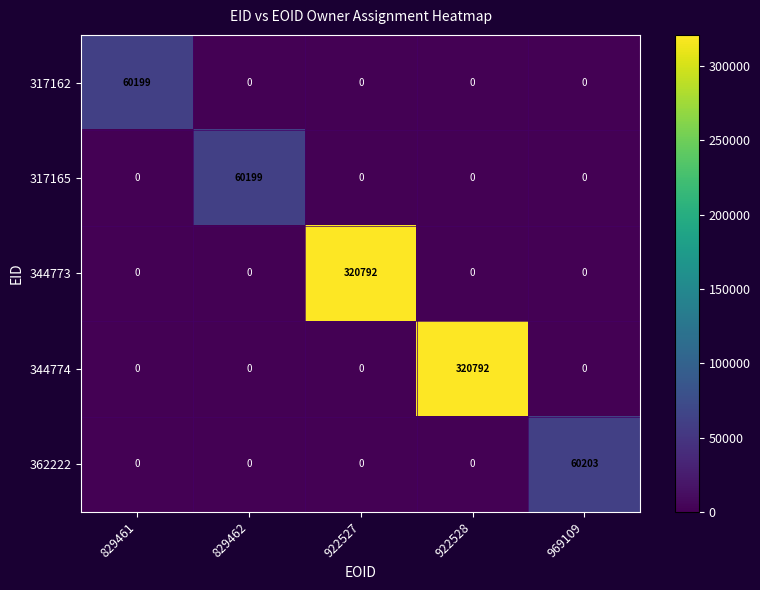

True or false: 362222 has a value of -20022 at 922527.

False